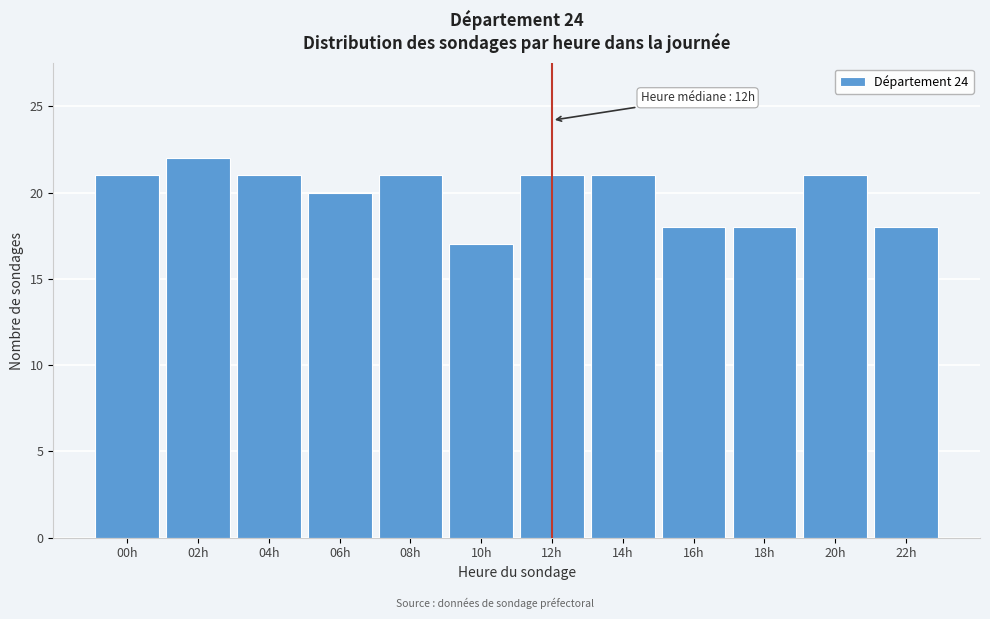

Reading left to right, extract all data points from this chart.

21	22	21	20	21	17	21	21	18	18	21	18